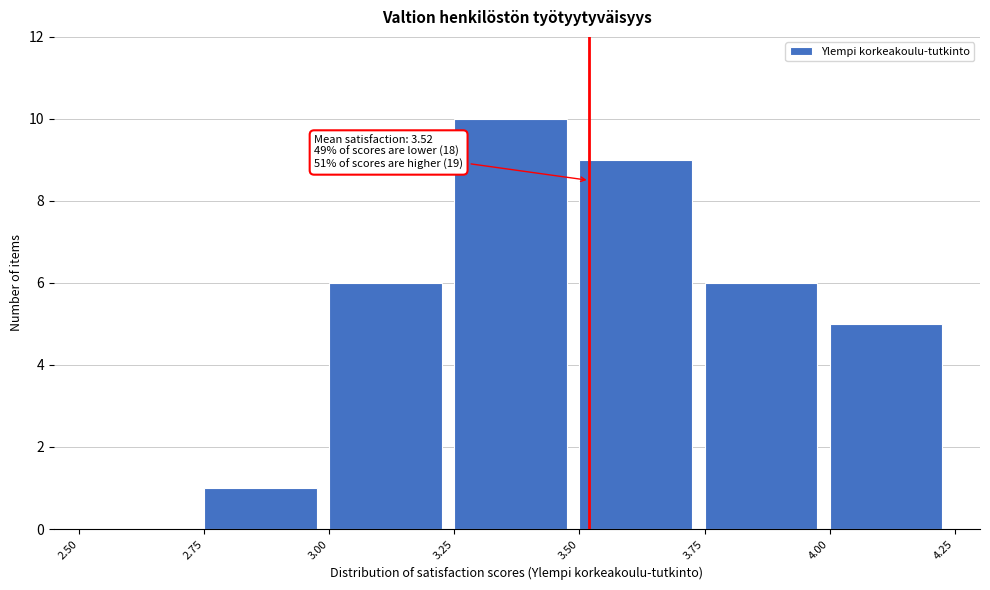

Over which range of the x-axis is the bar tallest?

3.25 to 3.50